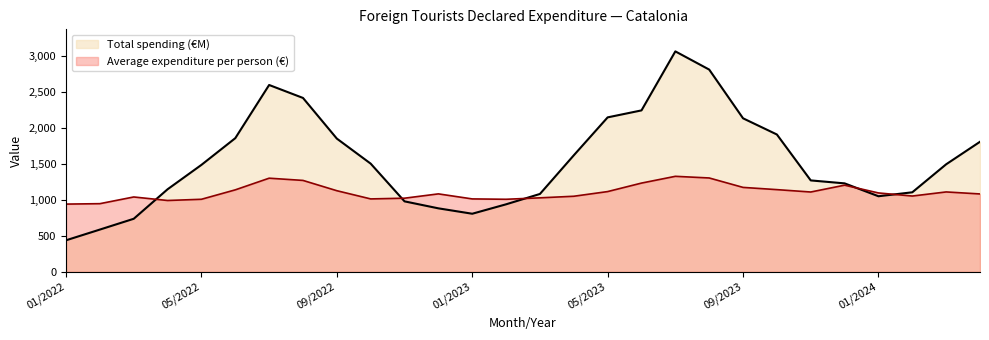

Between which two adjacent categories do Average expenditure per person (€) and Total spending (€M) first intersect?

03/2022 and 04/2022